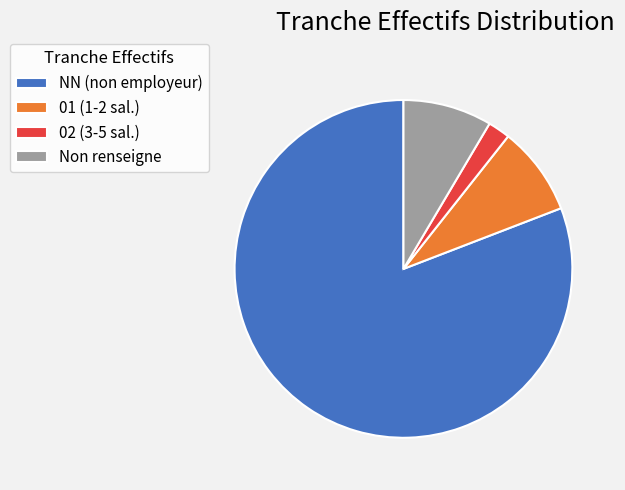

True or false: NN (non employeur) accounts for 81% of the total.

True